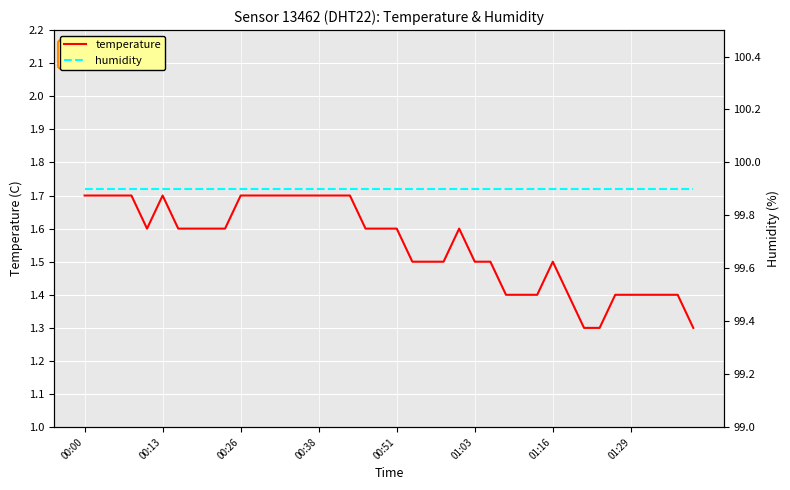

Is this an area chart (filled region under the line)?

No